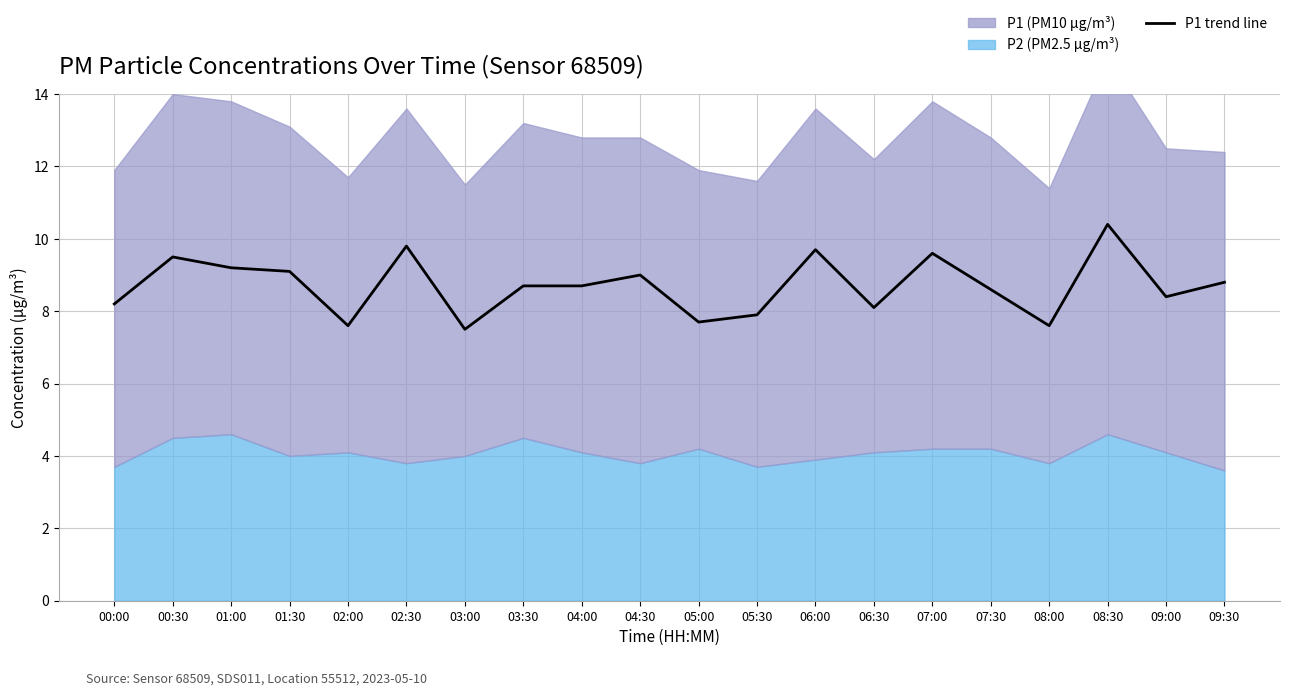

True or false: the data shows 4.2 at 09:30.

False